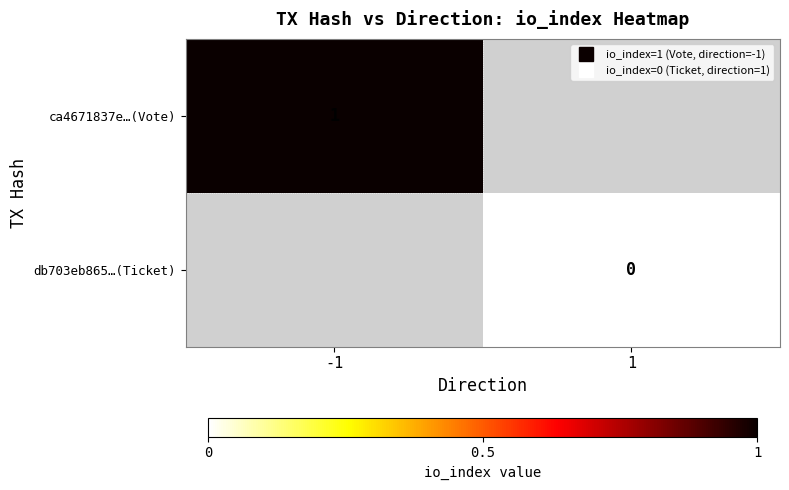

Read the ca4671837e…(Vote) value at -1.

1.0